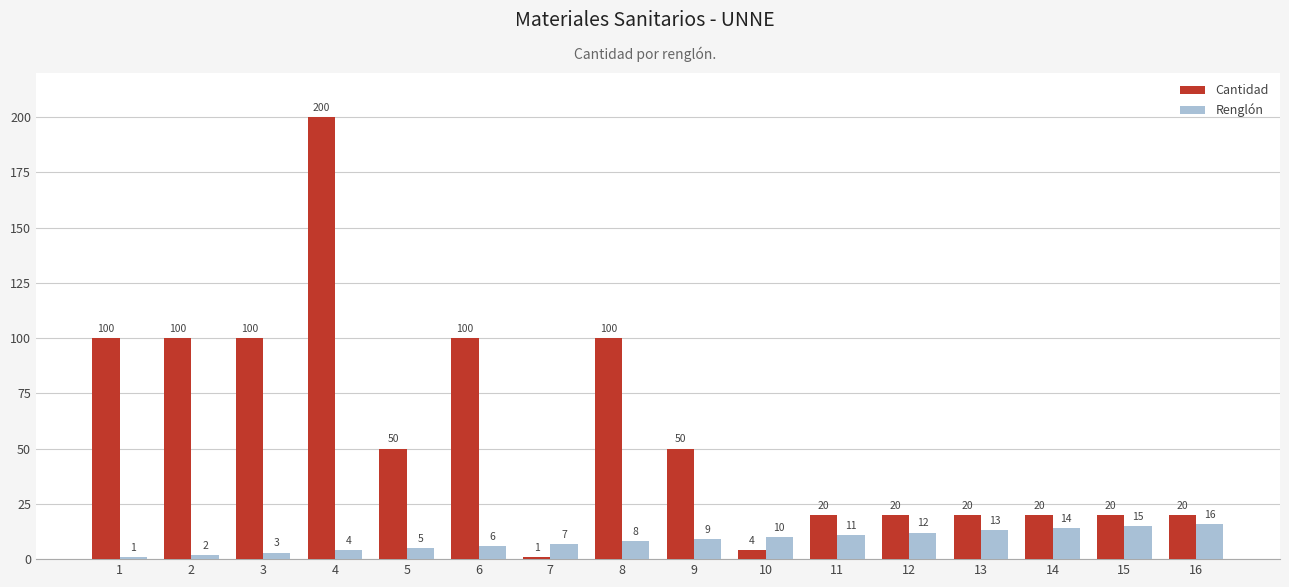

The Renglón series shows 2 at 2. True or false?

True